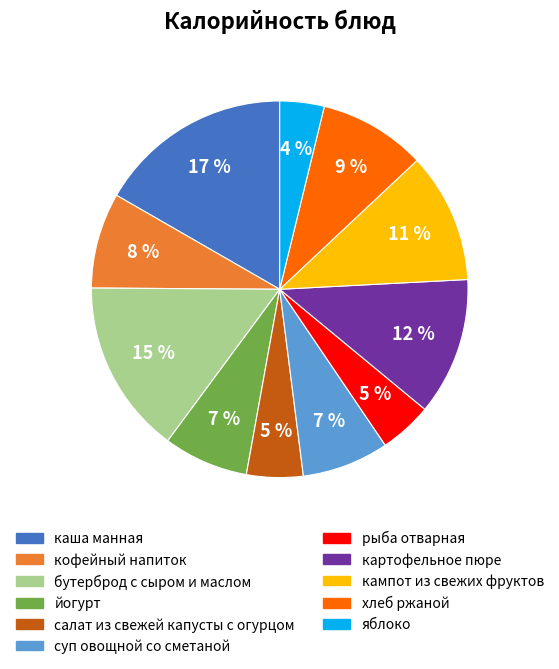

Is the sum of салат из свежей капусты с огурцом and йогурт greater than half?

No